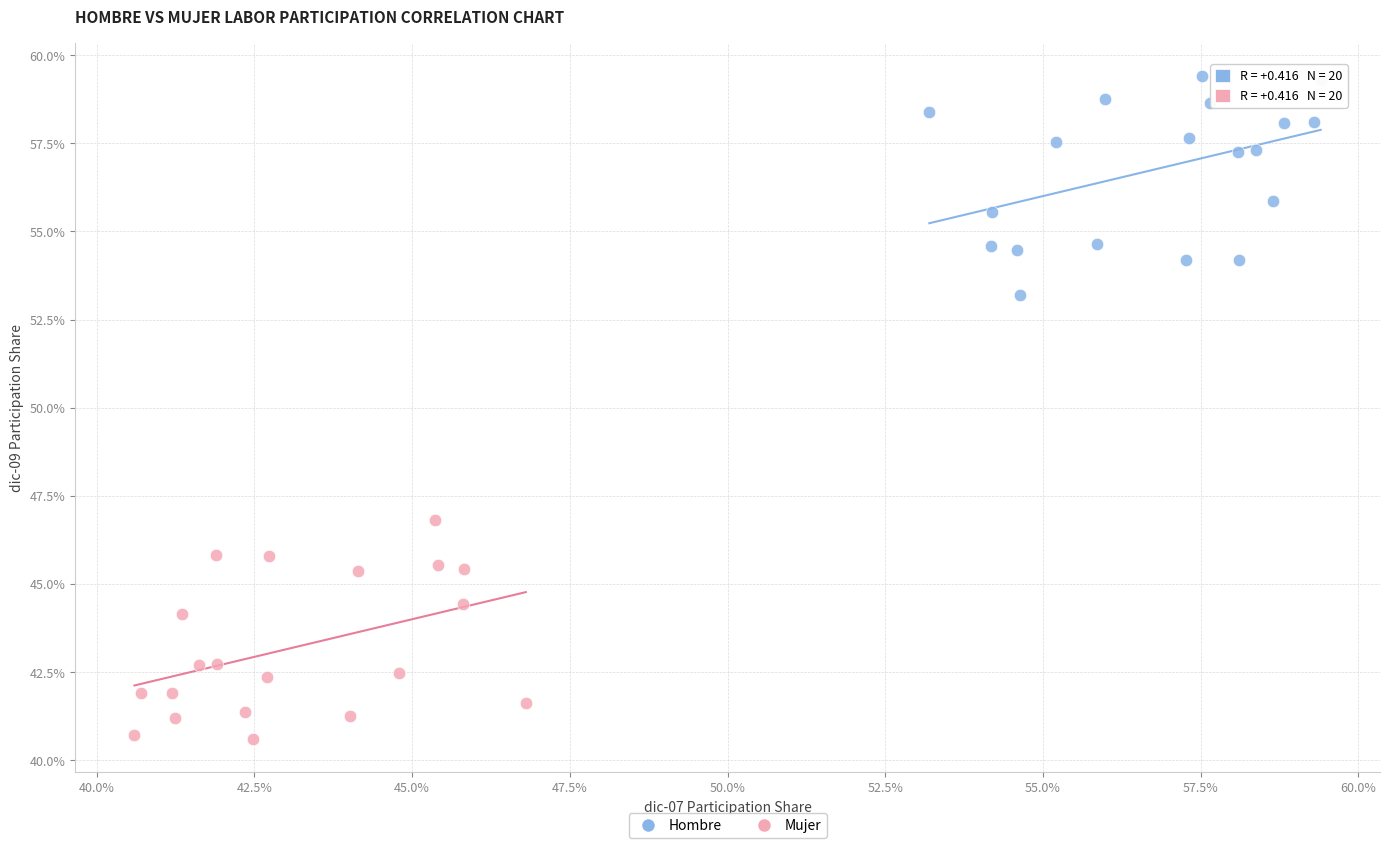

What are all the series names shown in the legend?

Hombre, Mujer